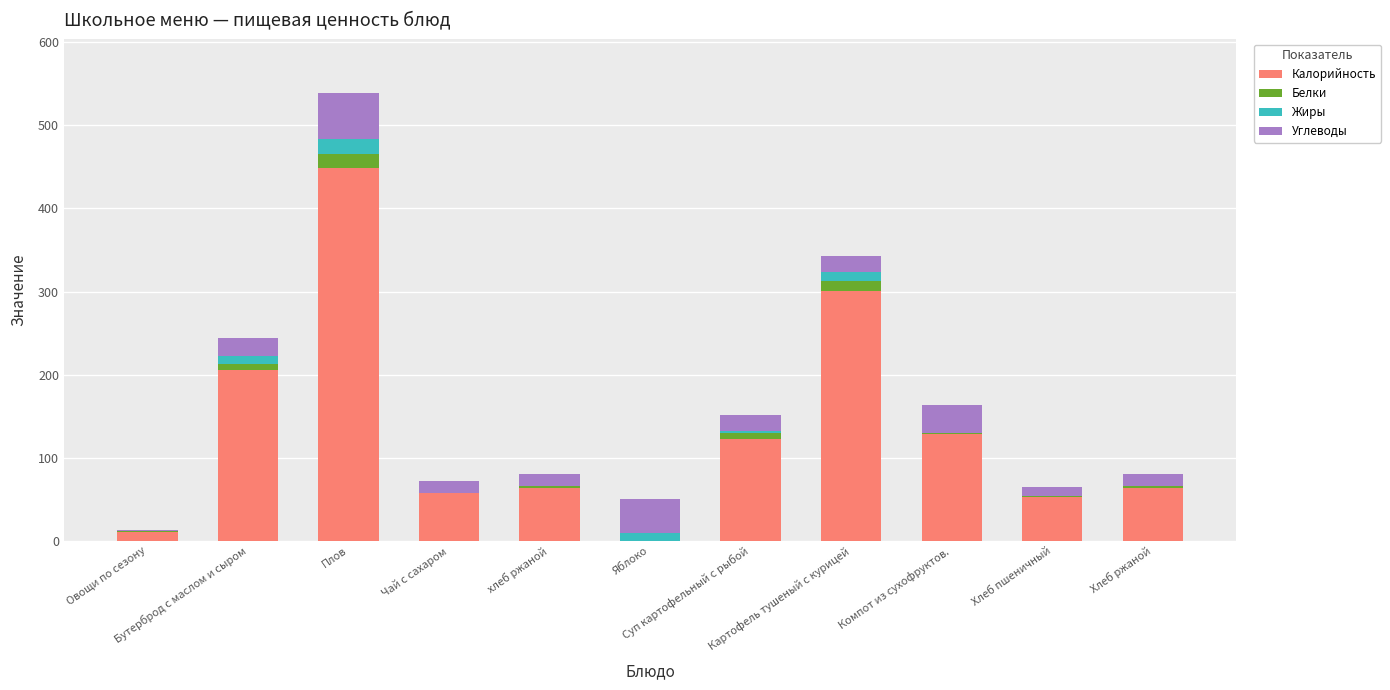

What is the highest value of the Калорийность series?

448.5